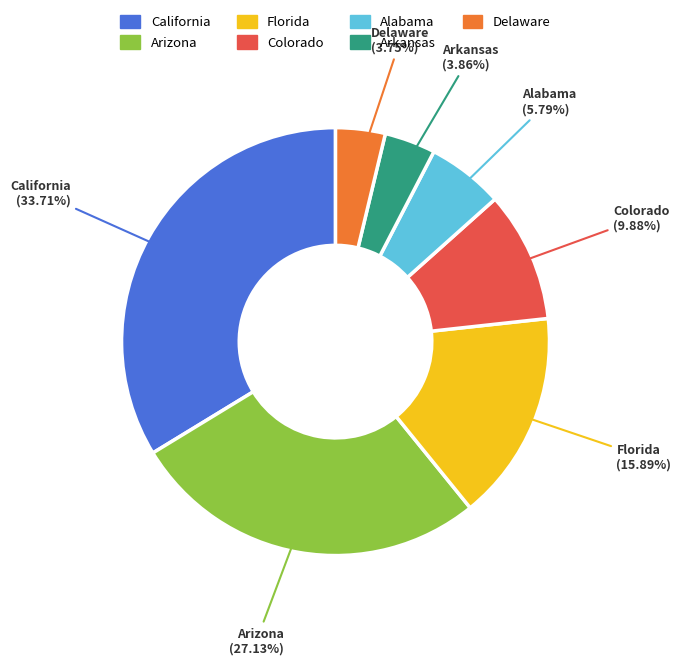

How many segments does this pie chart have?

7